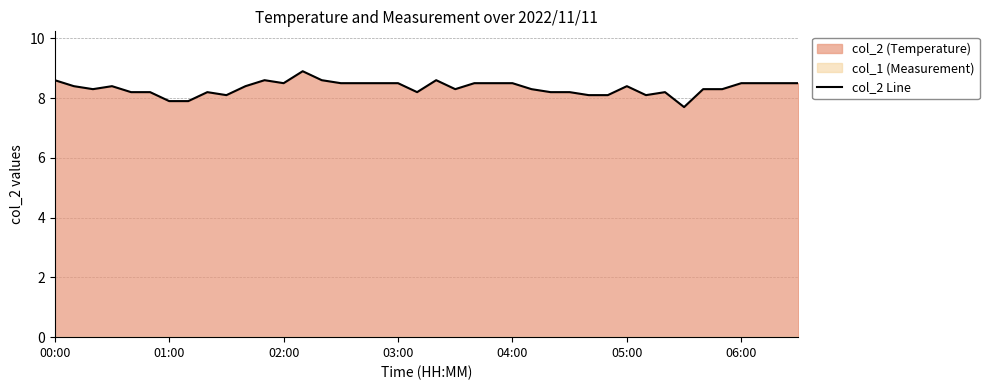

Which has a higher value, 16 or 29?

16